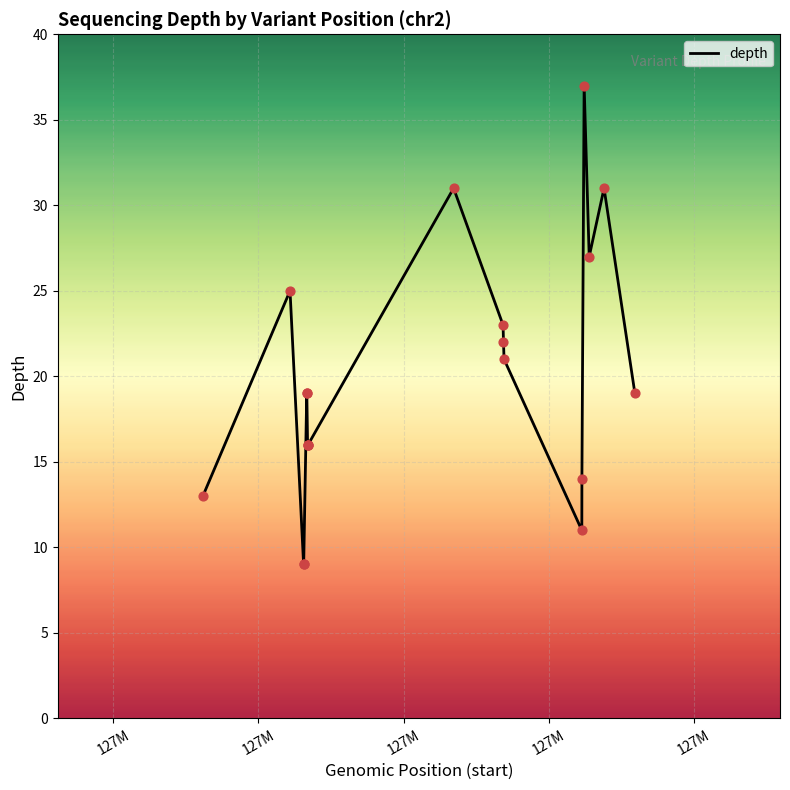

What is the maximum value shown in the chart?

37